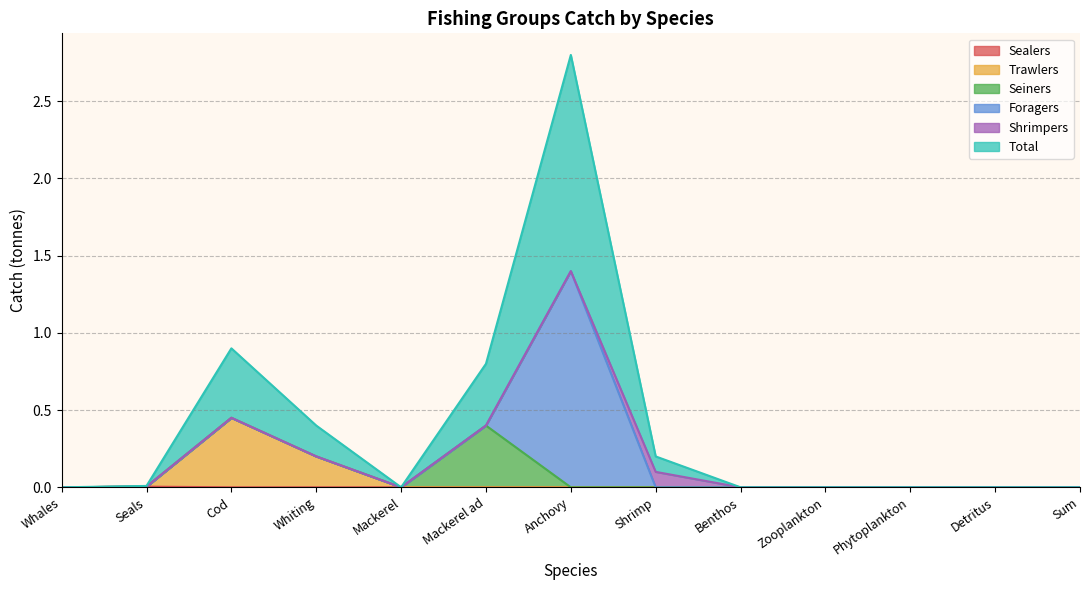

At which category is the sum across all series the highest?

Anchovy